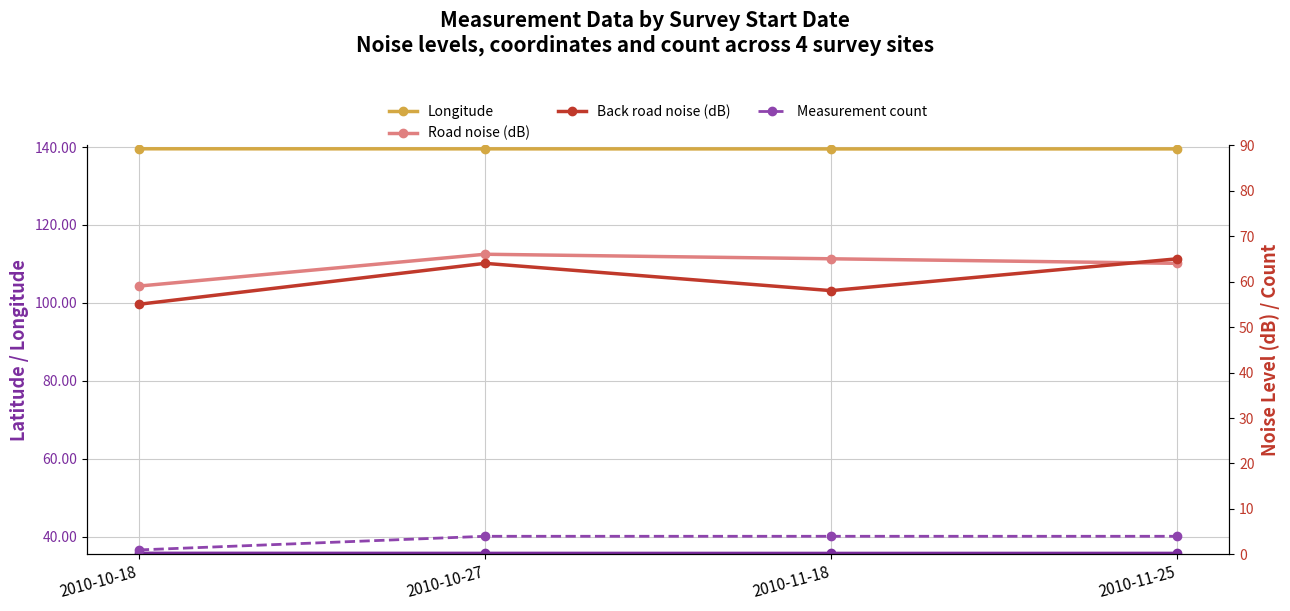

True or false: Measurement count and Longitude cross at least once.

False